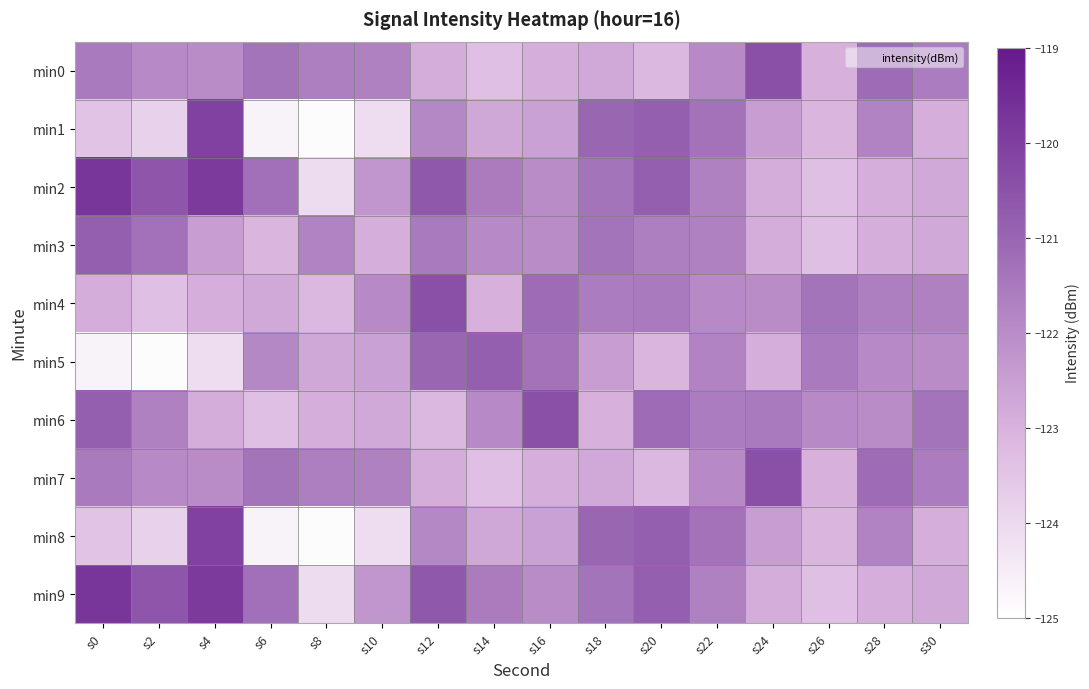

Which label corresponds to the largest value in the chart?

s0